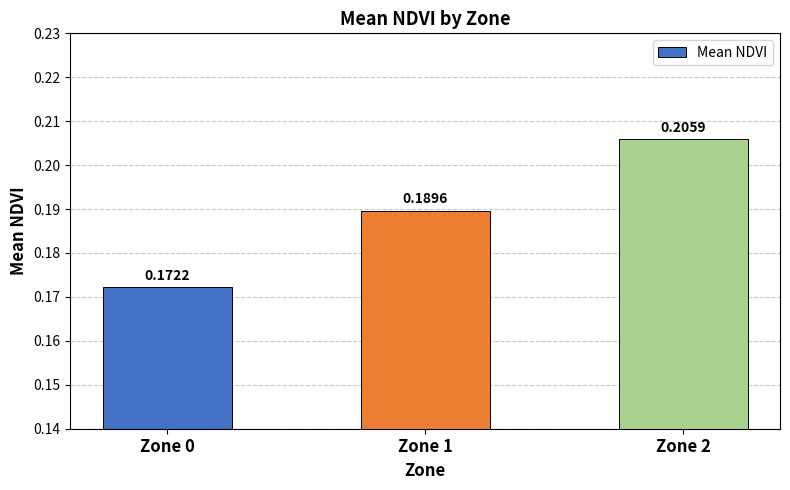

What is the sum of the values at Zone 0 and Zone 2?

0.4